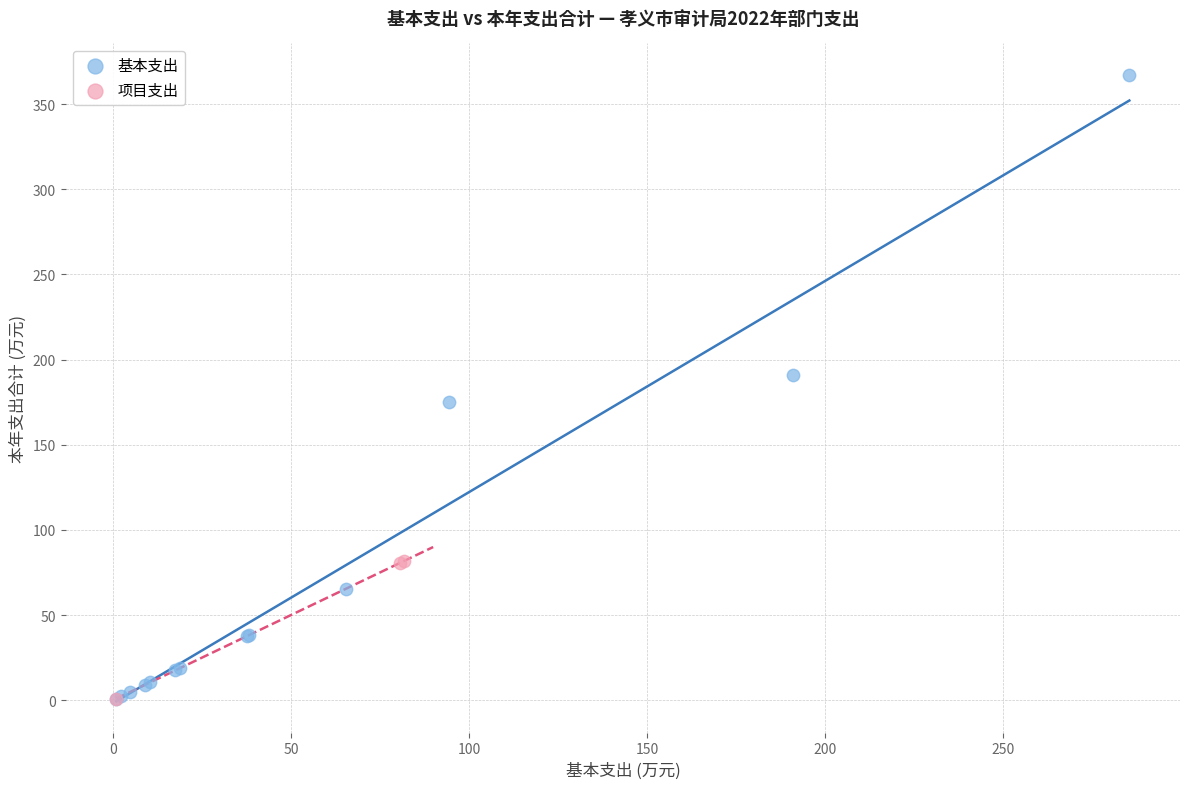

Which series has the widest spread of Y values?

基本支出